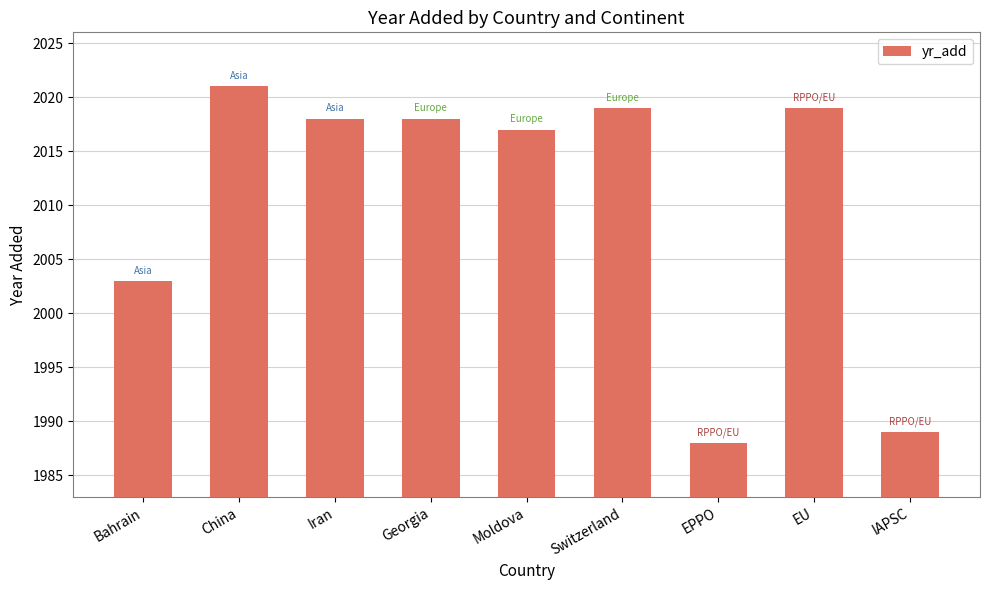

How many bars are there in total?

9